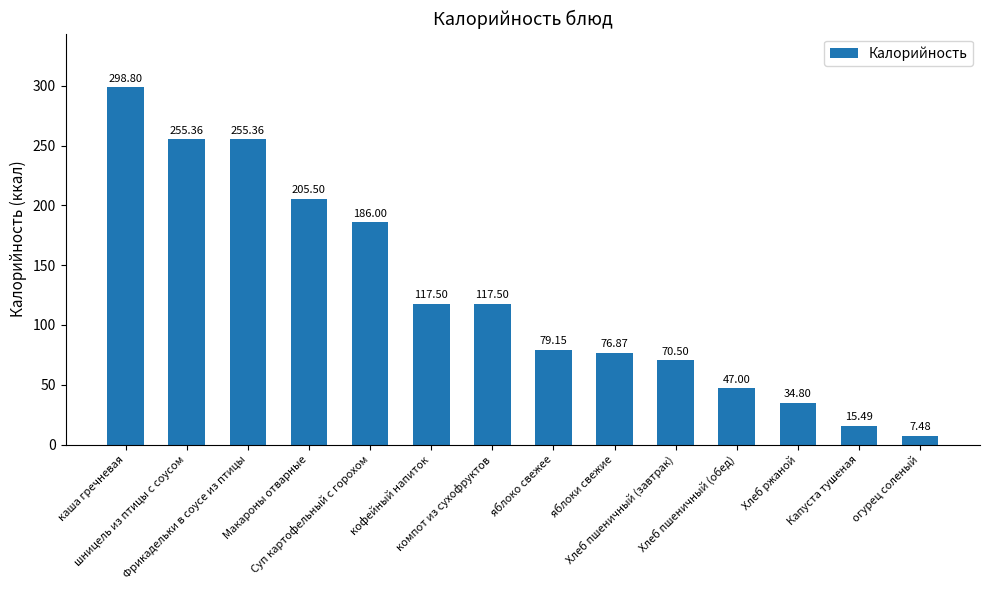

How many data points are less than 117?

7